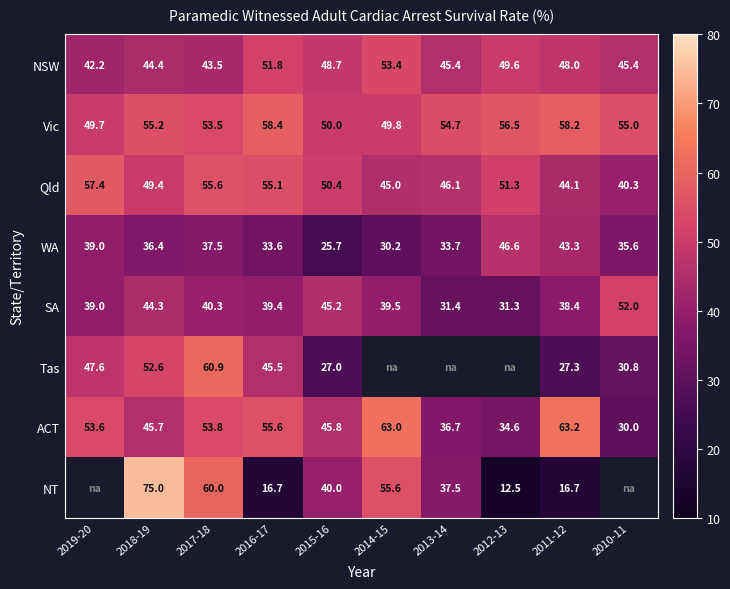

True or false: ACT has a value of 36.7 at 2013-14.

True